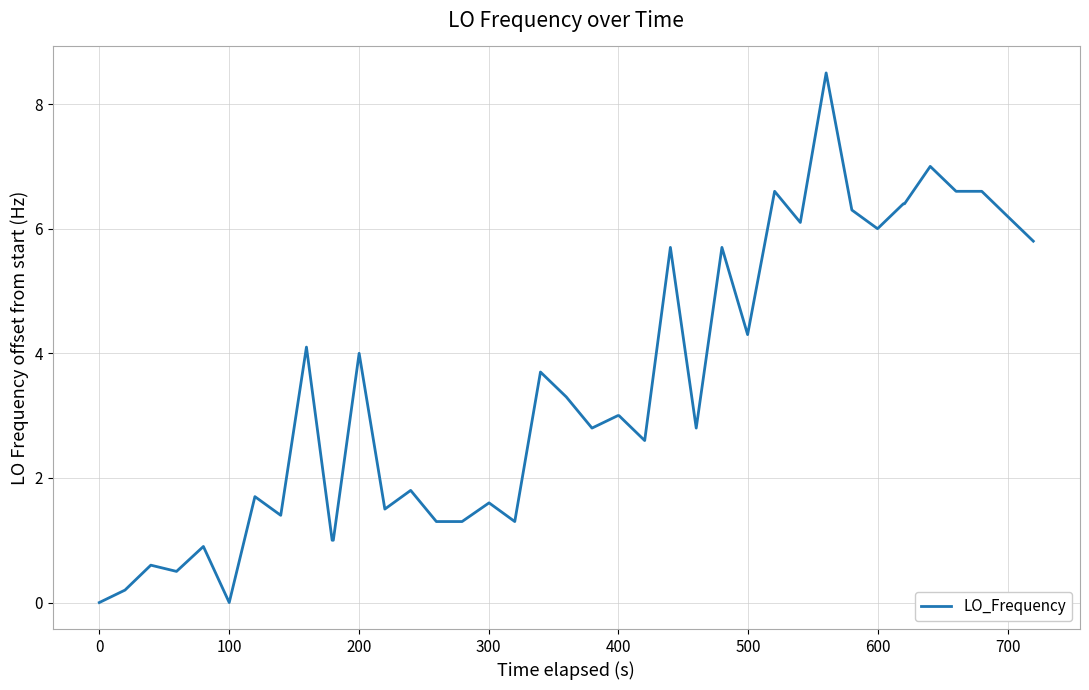

Does the chart display data point markers on the line(s)?

No